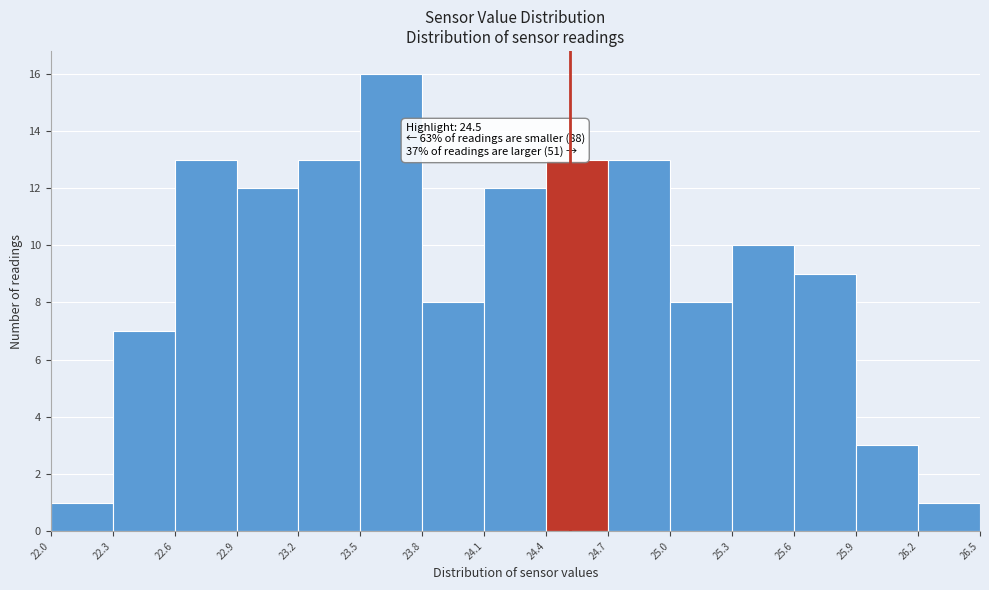

Over which range of the x-axis is the bar tallest?

23.5 to 23.8